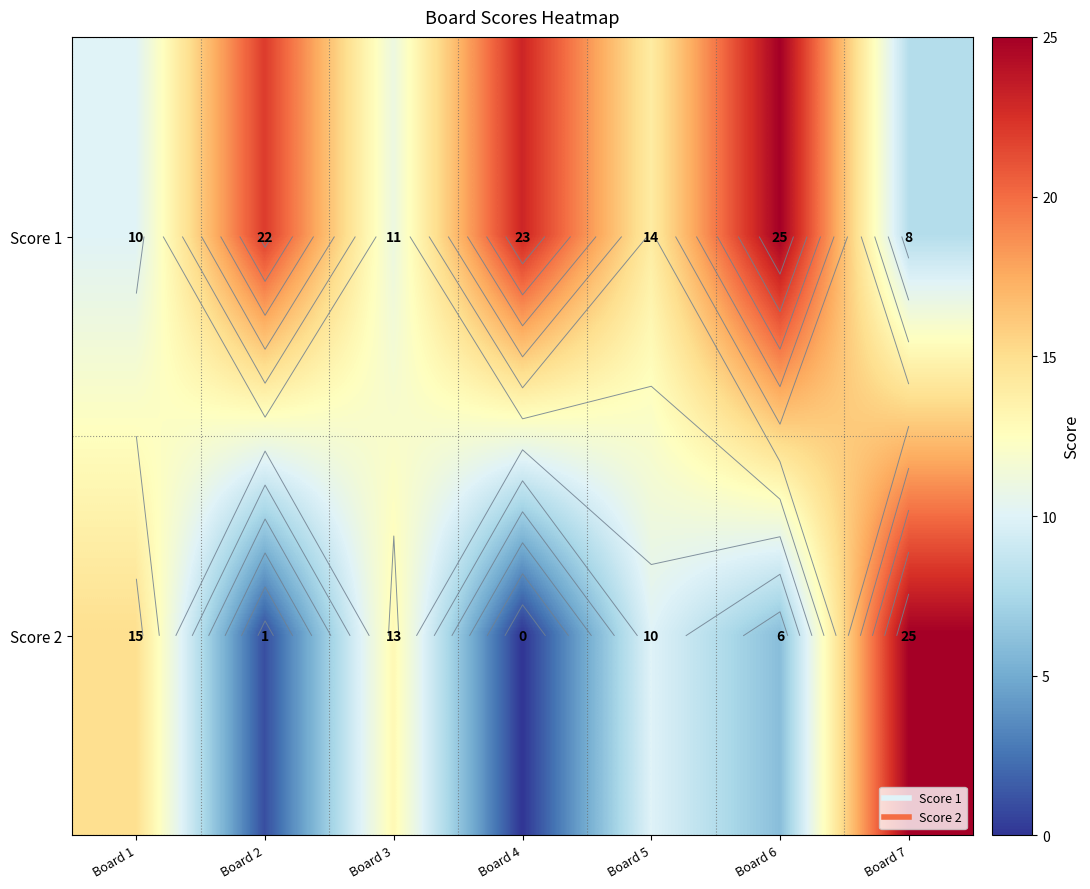

What is the difference between the maximum and second lowest values in the Score 1 series?

15